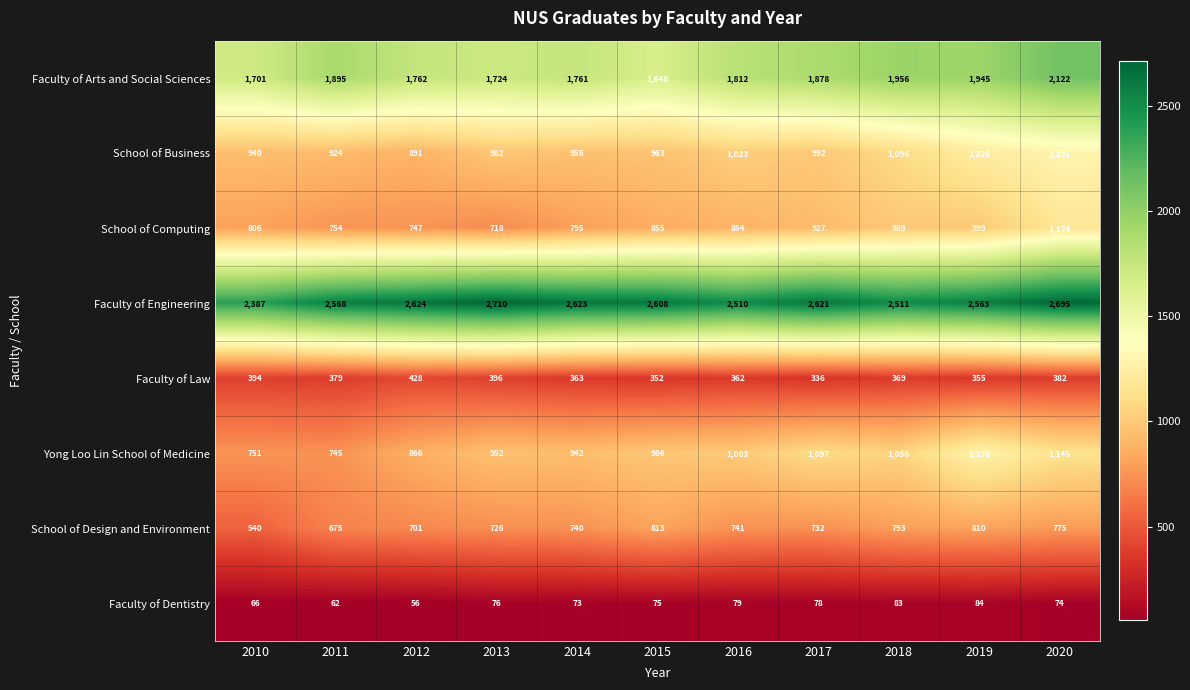

At which label does Faculty of Dentistry first exceed 75?

2013